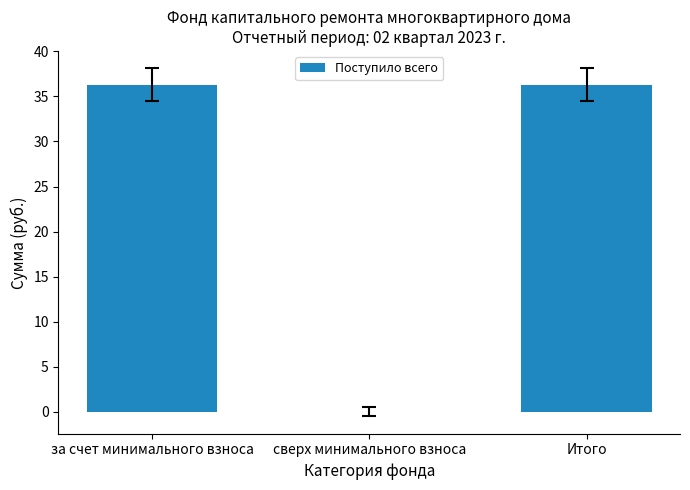

Are the bars grouped side by side (vs. stacked)?

No